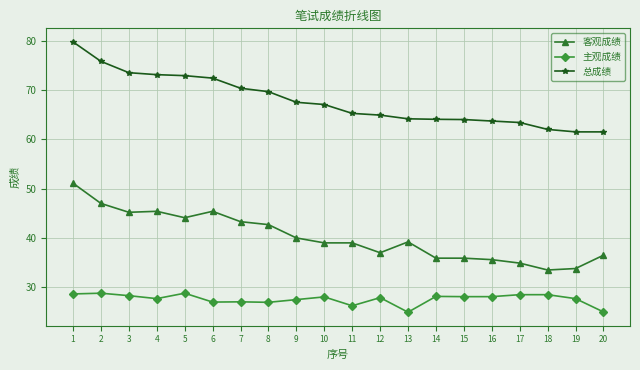

What is the difference between the 客观成绩 values at 20 and 4?

8.9